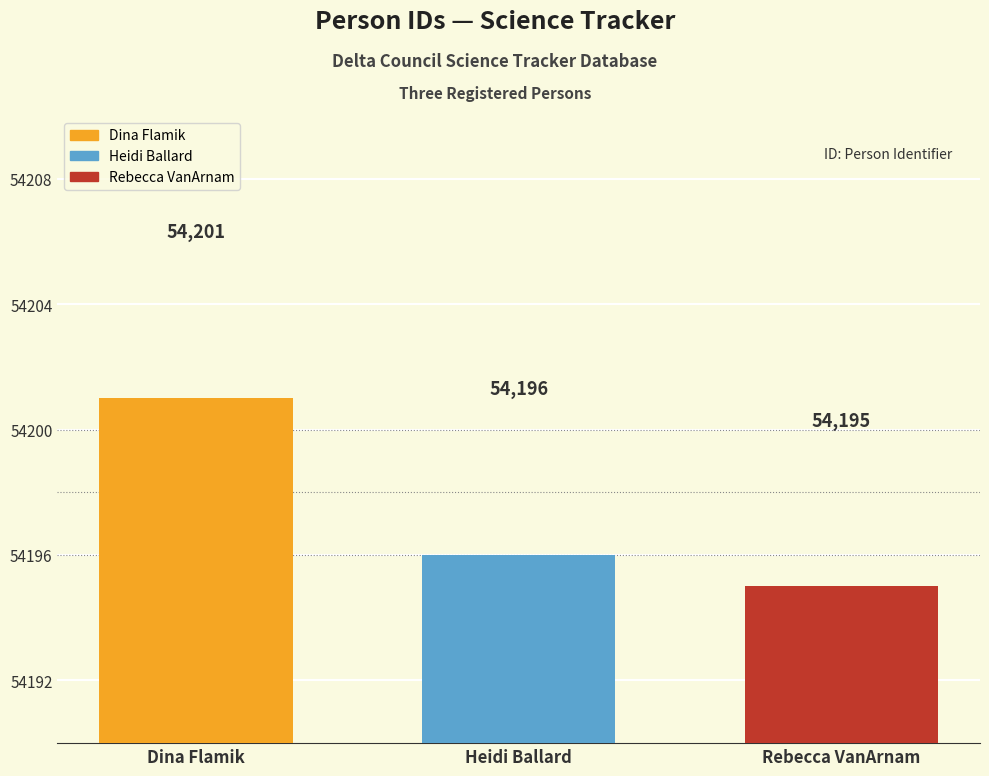

Which category has the highest value across all series?

Dina Flamik